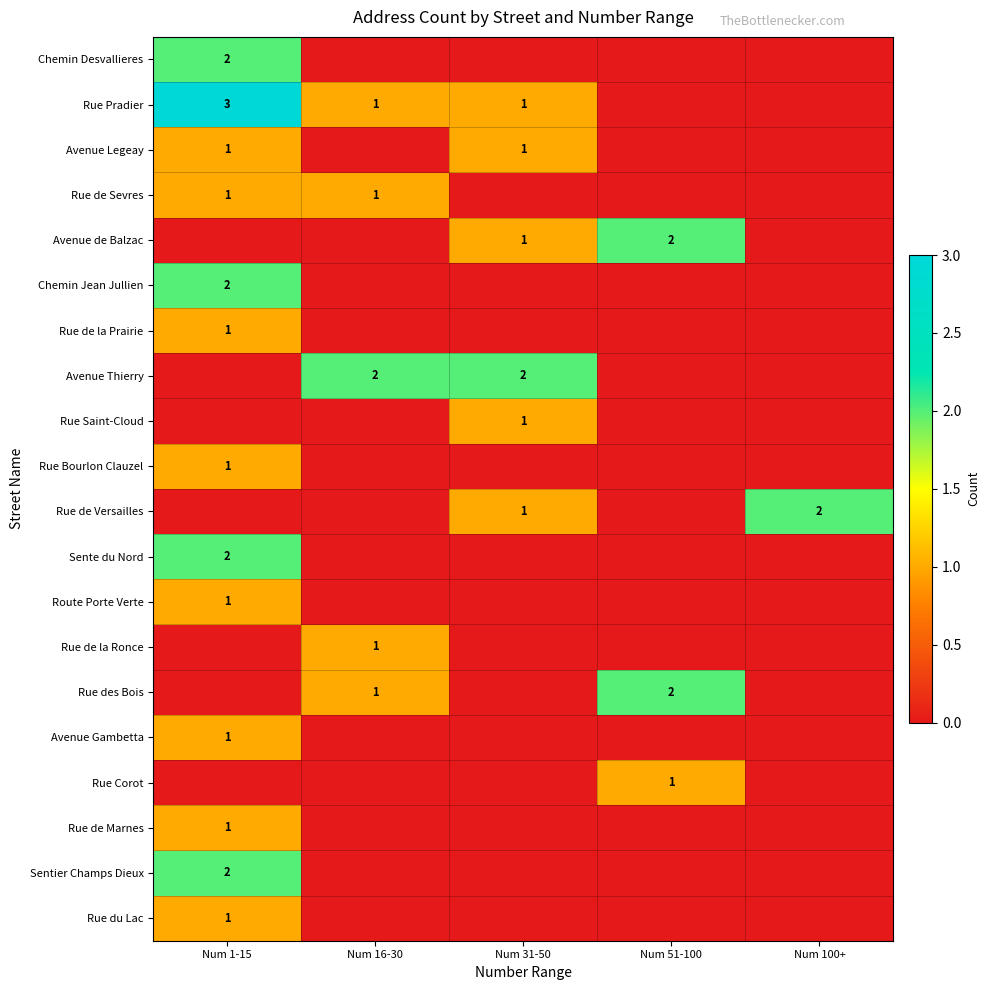

True or false: Avenue Thierry has a value of 2 at Num 16-30.

True